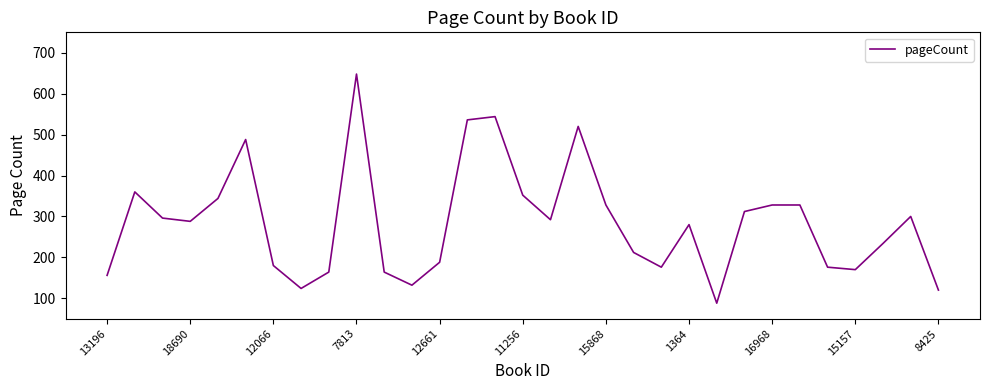

Reading left to right, transcribe all the data shown in this chart.

156	360	296	288	344	488	180	124	164	648	164	132	188	536	544	352	292	520	328	212	176	280	88	312	328	328	176	170	234	300	120